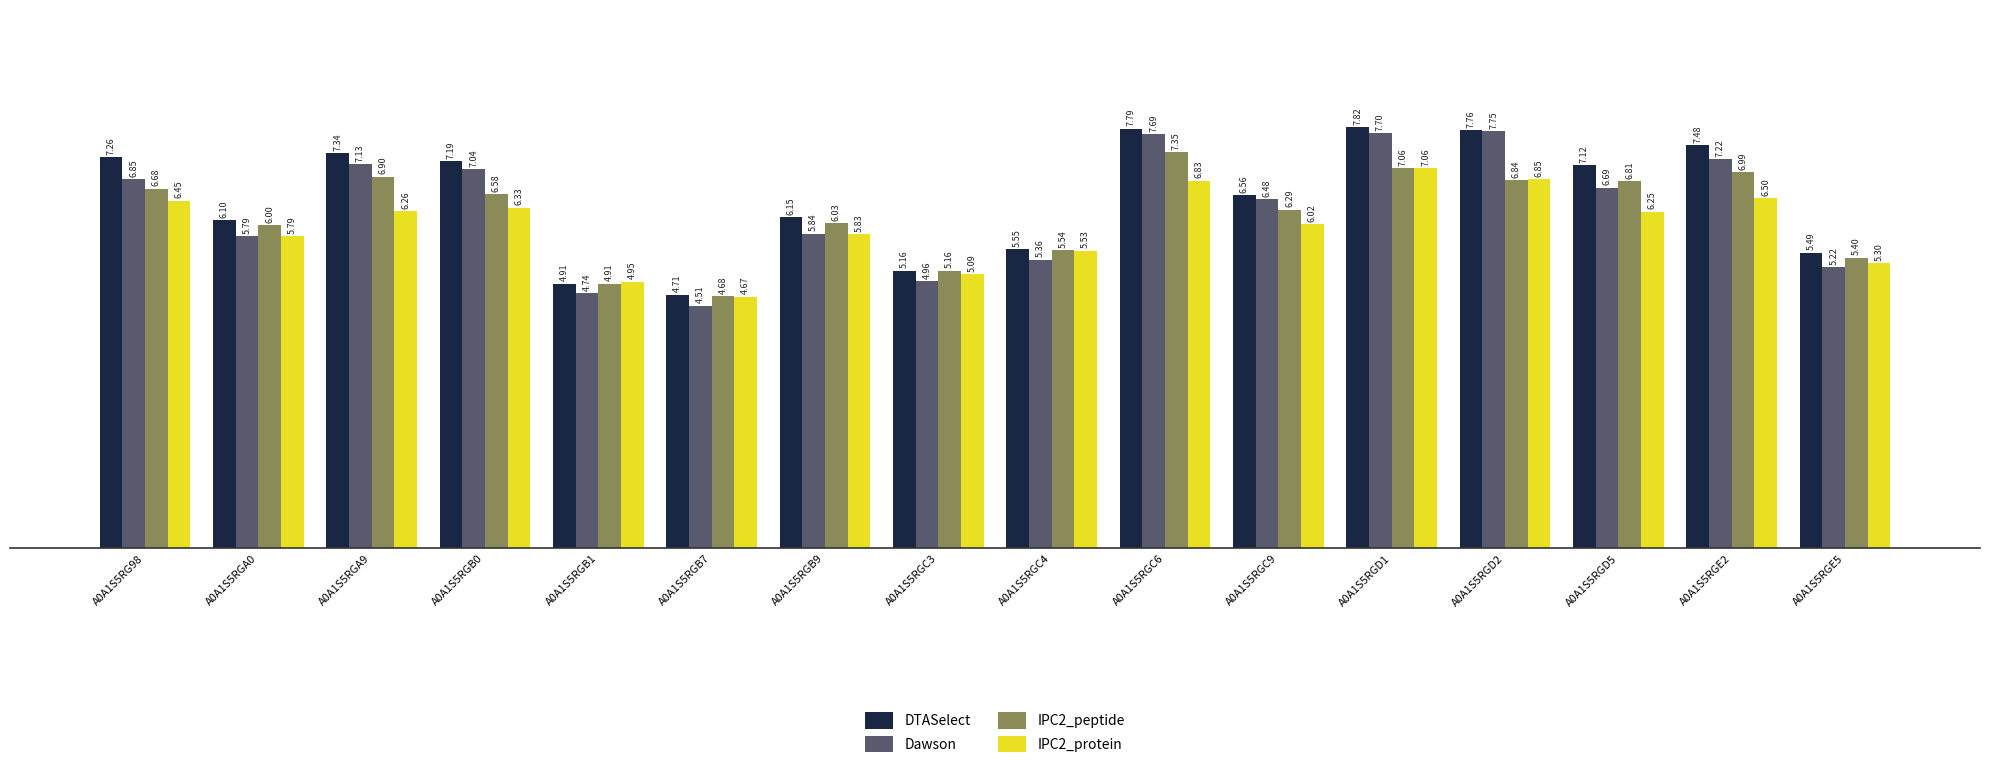

The value of DTASelect at A0A1S5RGE5 is 9.7. True or false?

False